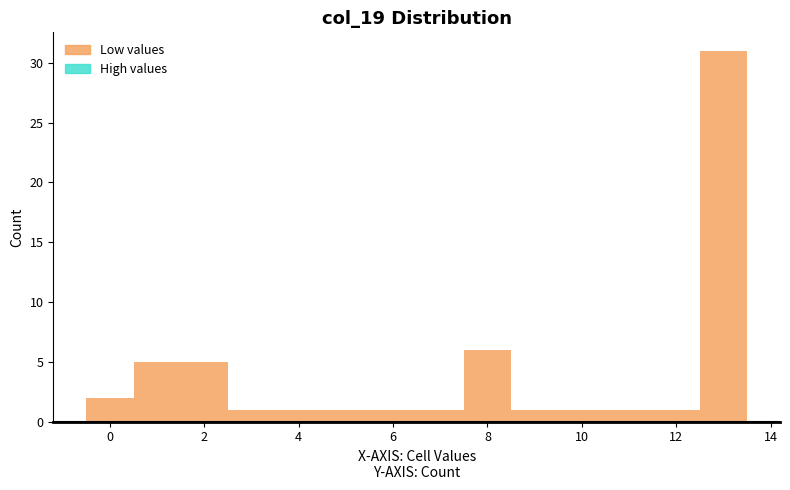

Reading left to right, list every bar in this chart as the range it spans on the x-axis followed by its height. Neither the bar edges nor the heights are printed on the chart, so give them approximately, as read against the axes.

-0.5 to 0.5: 2
0.5 to 1.5: 5
1.5 to 2.5: 5
2.5 to 3.5: 1
3.5 to 4.5: 1
4.5 to 5.5: 1
5.5 to 6.5: 1
6.5 to 7.5: 1
7.5 to 8.5: 6
8.5 to 9.5: 1
9.5 to 10.5: 1
10.5 to 11.5: 1
11.5 to 12.5: 1
12.5 to 13.5: 31